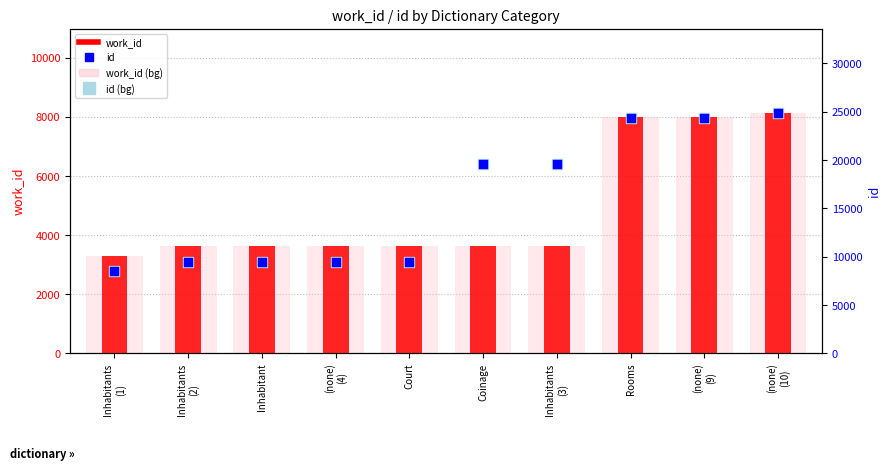

At which category is the sum across all series the highest?

(none)
(10)